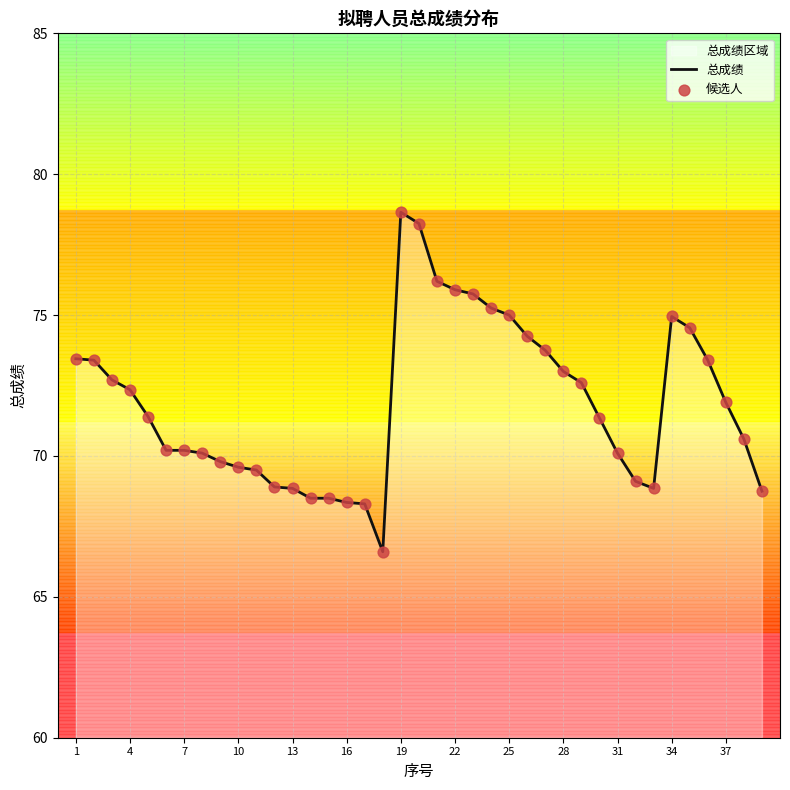

What is the maximum value shown in the chart?

78.7